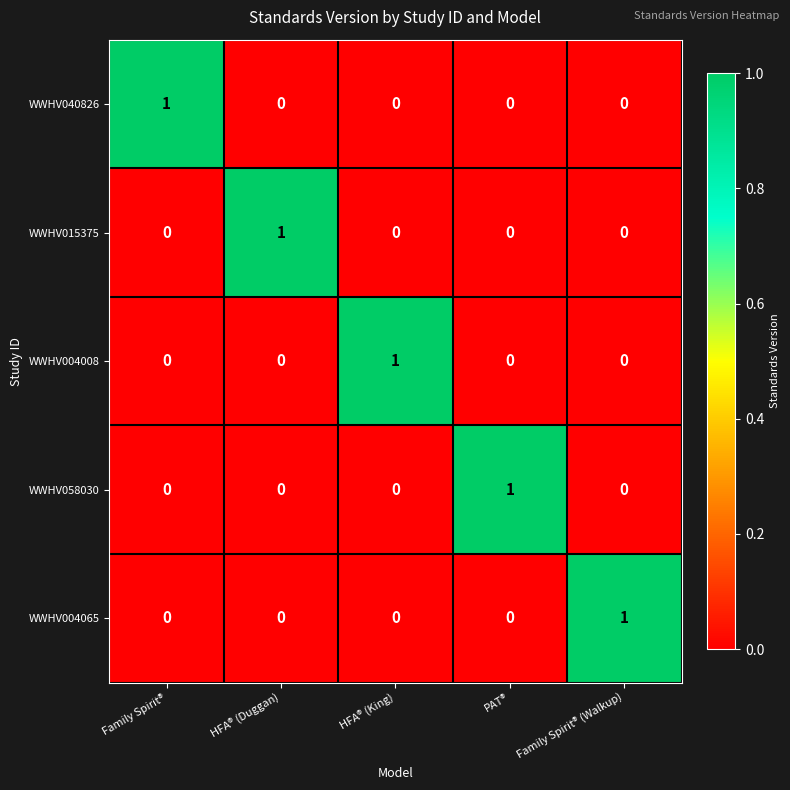

How many data points does each series have?

5